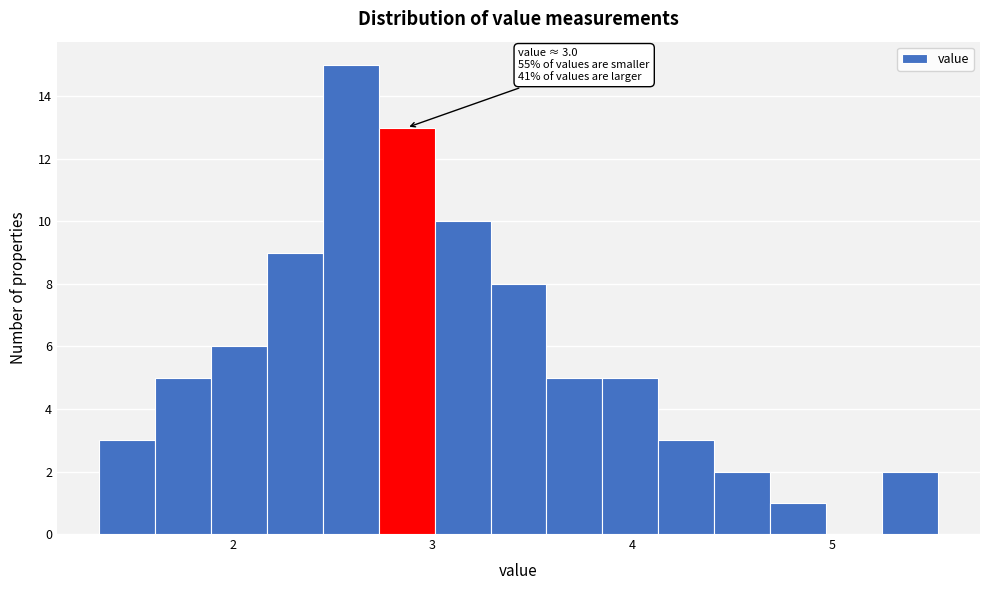

Read against the x-axis, roughly where is the centre of the tallest bar?

2.6